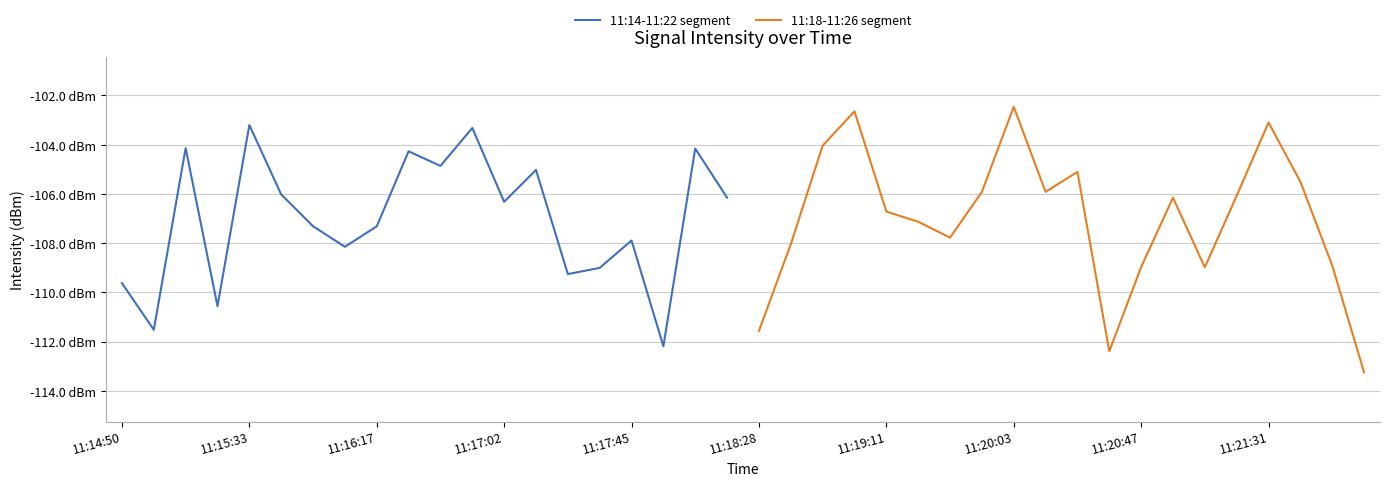

True or false: 11:14-11:22 segment has a value of -186.8 at 11:17:45.

False